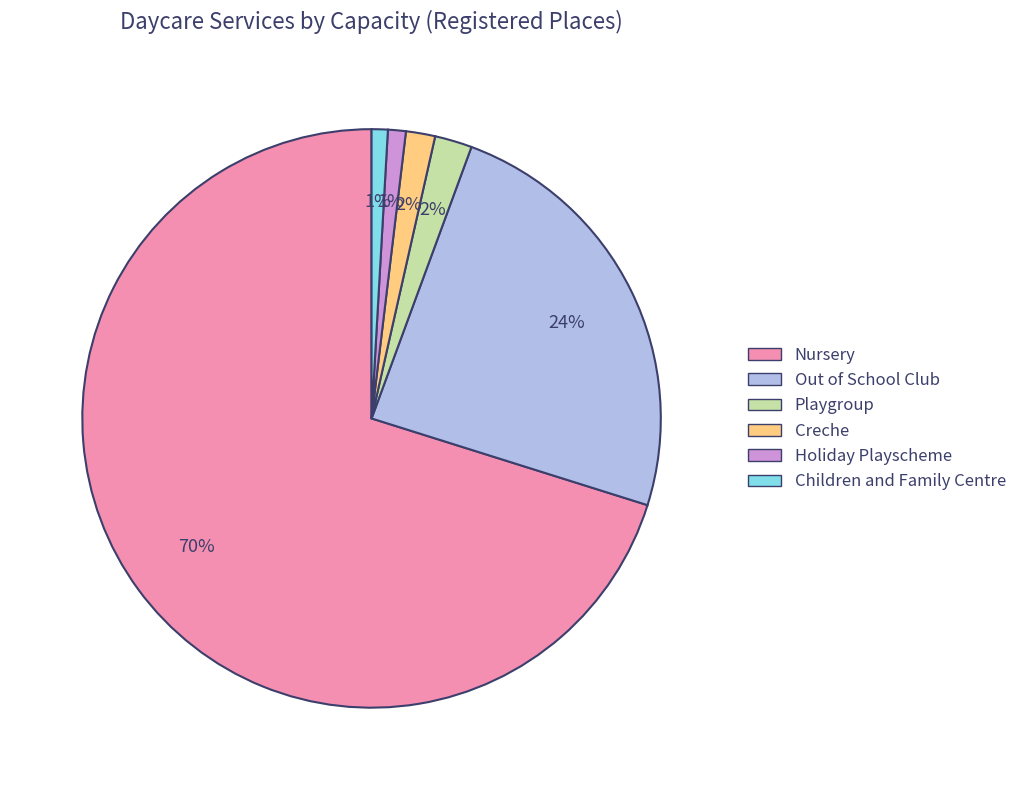

Approximately how many times larger is the value at Holiday Playscheme compared to Playgroup?

0.5